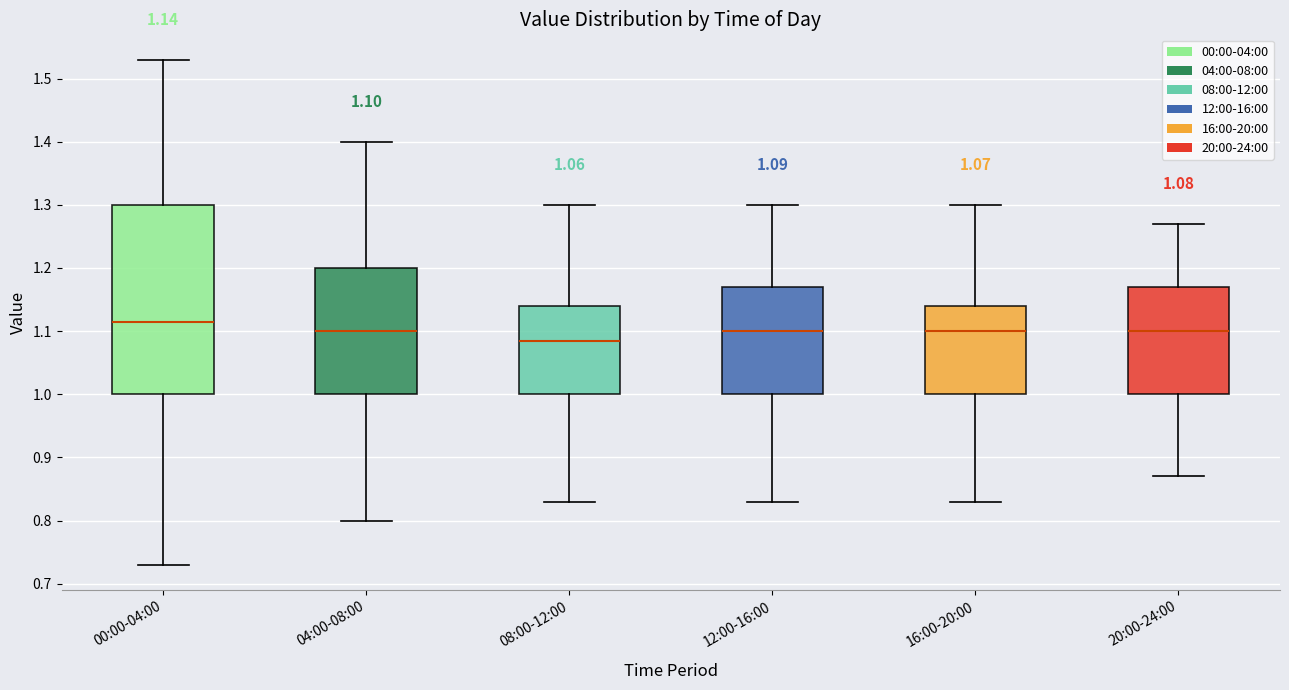

Comparing the boxes themselves (not the whiskers), which one is the tallest?

00:00-04:00